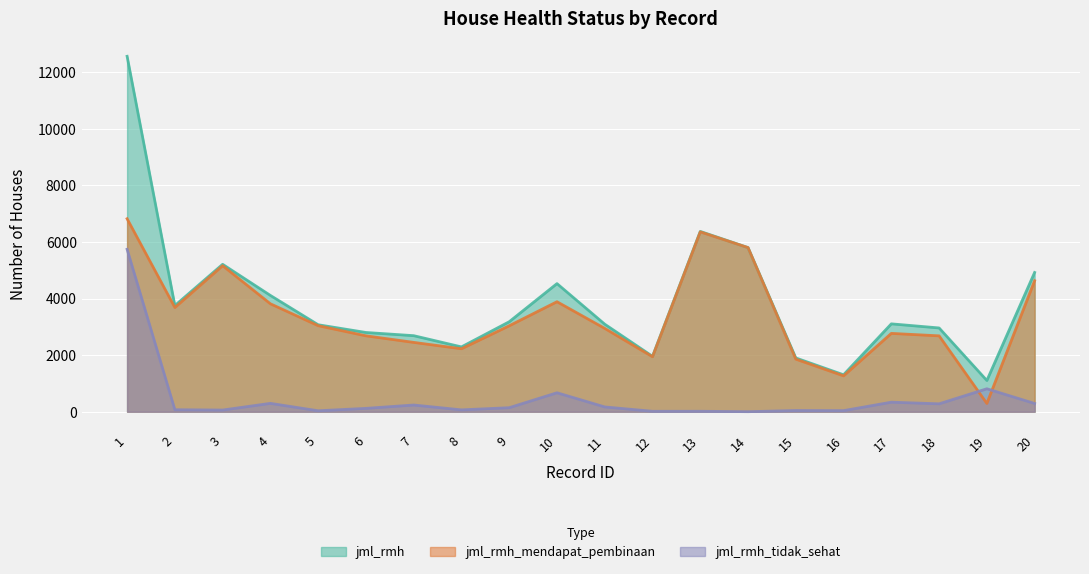

At which category does jml_rmh reach its first local peak?

3